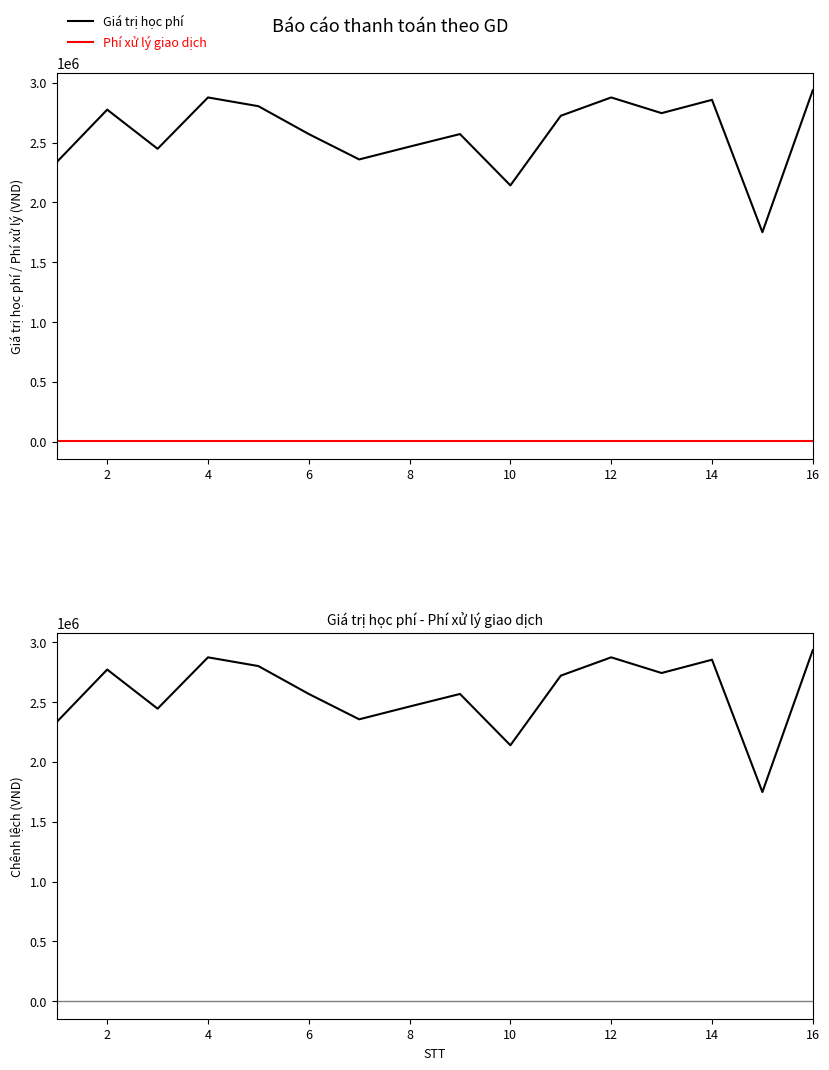

What is the highest value of the Giá trị học phí series?

2937000